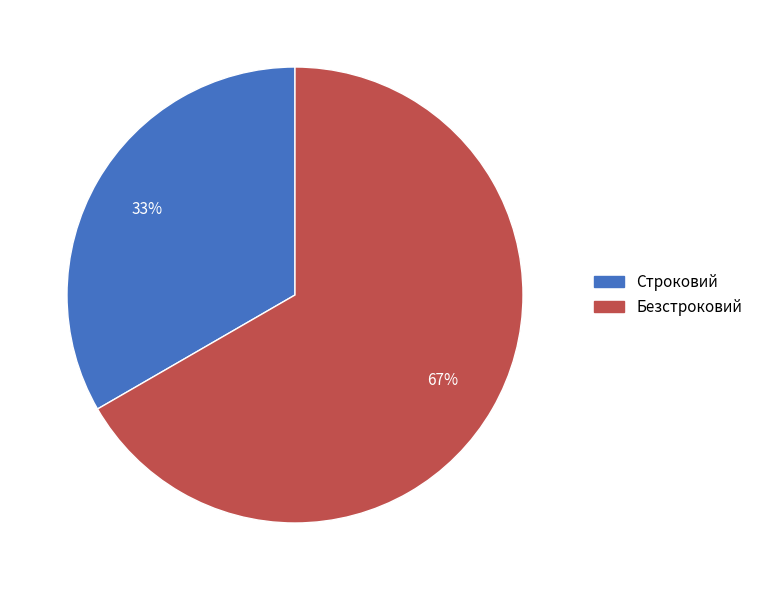

Do Строковий and Безстроковий together represent more than half of the pie?

Yes